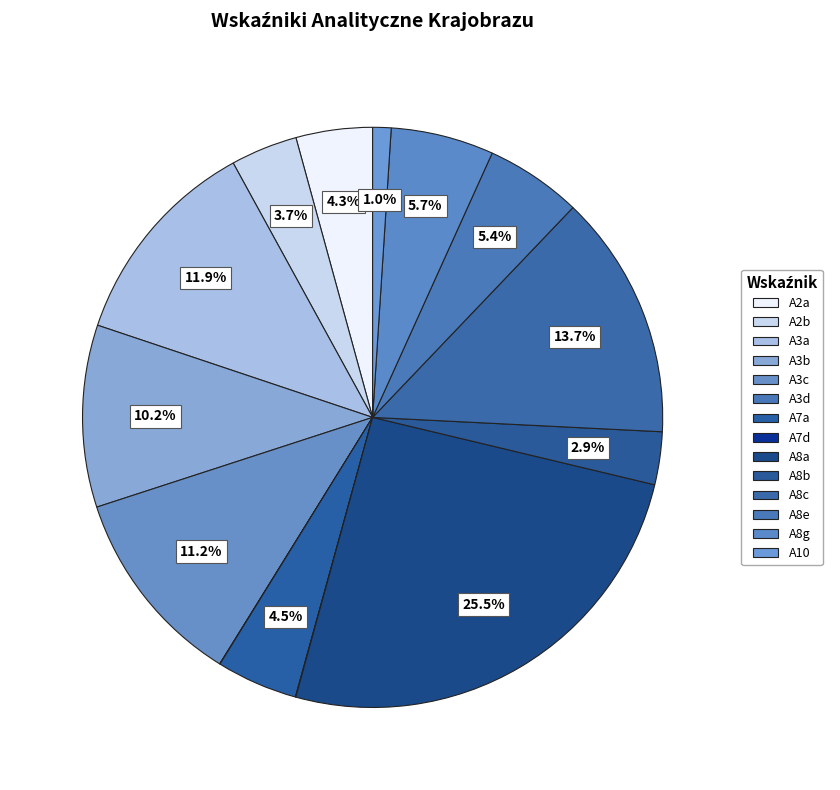

Is it true that A3d is 1% of the pie?

False